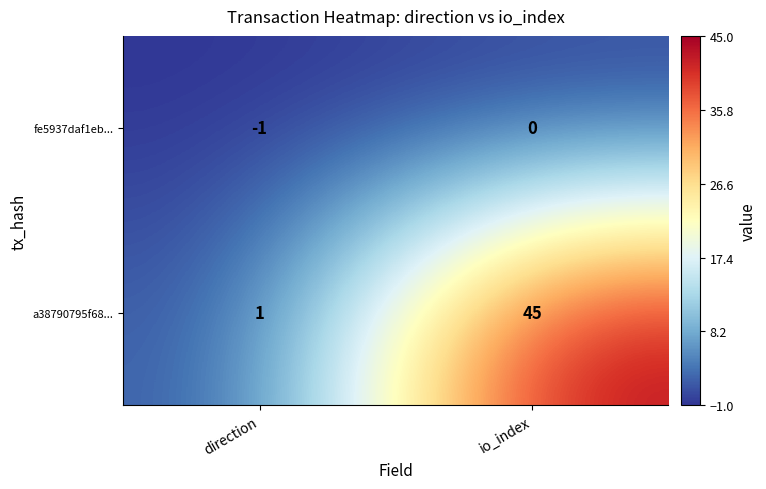

What is the greatest value displayed?

45